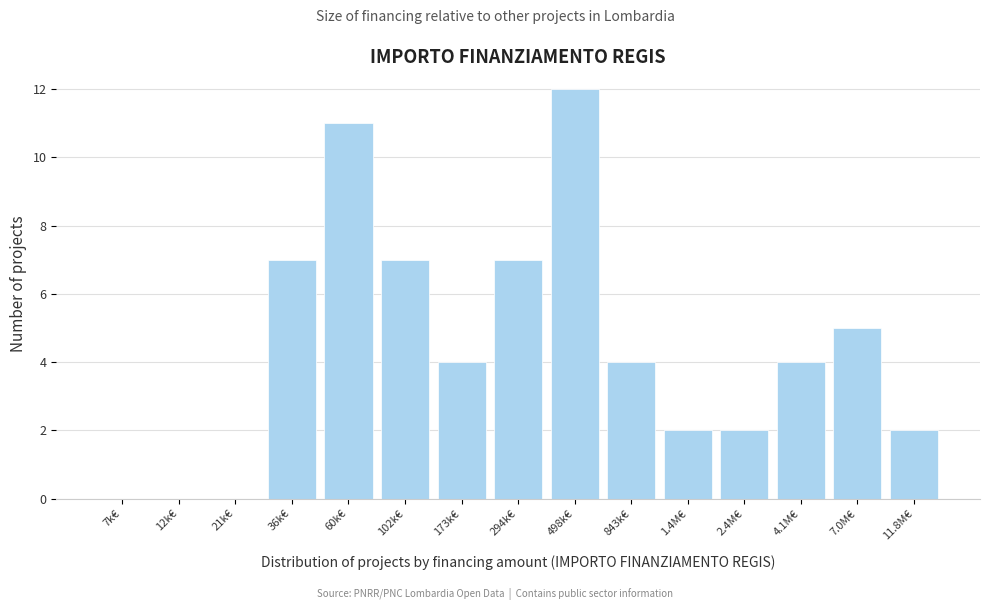

Reading left to right, transcribe all the data shown in this chart.

7k€=0	12k€=0	21k€=0	36k€=7	60k€=11	102k€=7	173k€=4	294k€=7	498k€=12	843k€=4	1.4M€=2	2.4M€=2	4.1M€=4	7.0M€=5	11.8M€=2